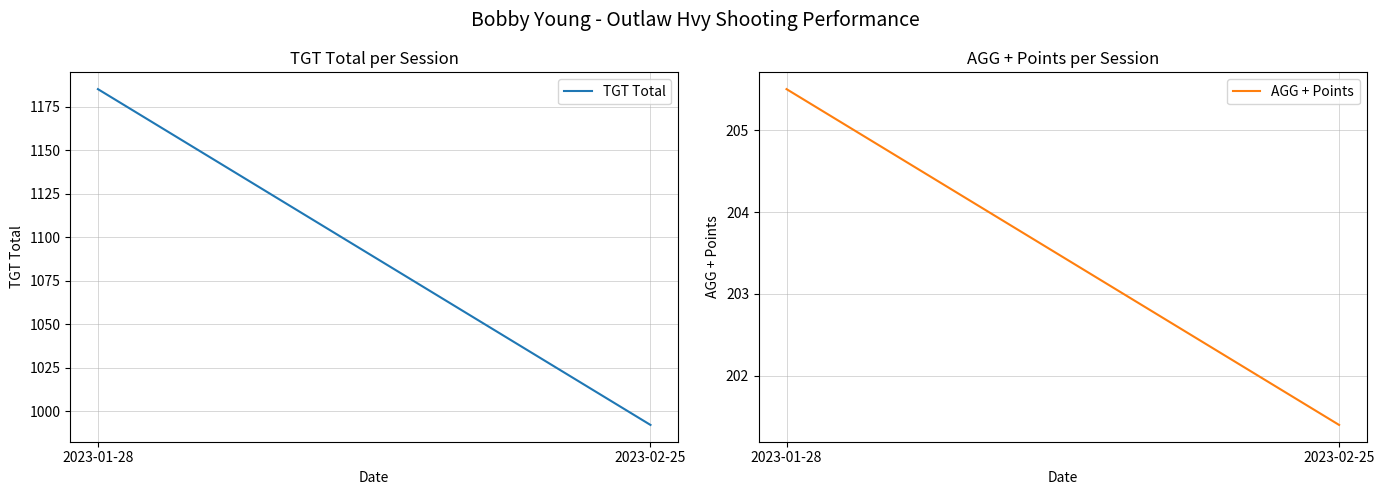

What is the label of the 1st point from the right?

2023-02-25